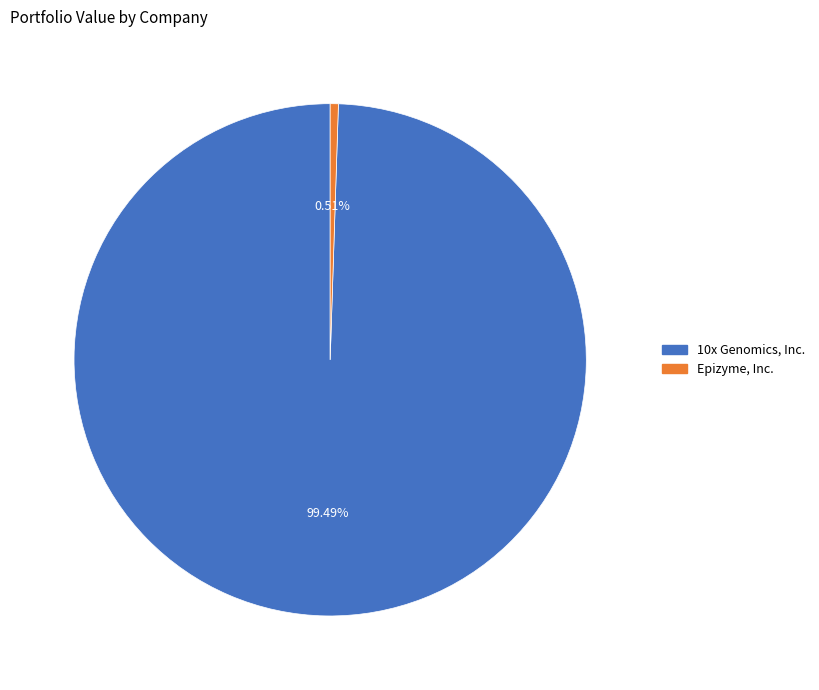

To the nearest percent, what percentage of the pie is 10x Genomics, Inc.?

99%